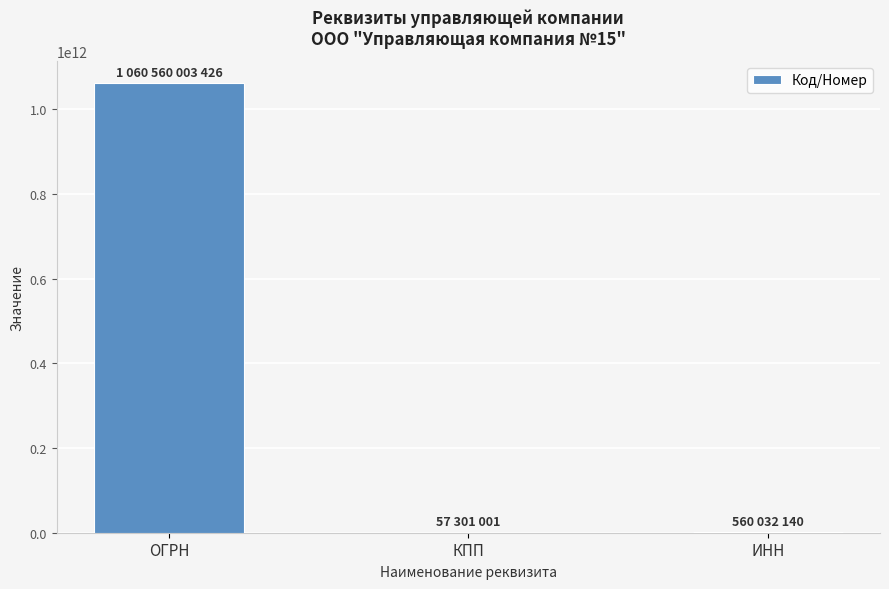

What is the maximum value shown in the chart?

1060560003426